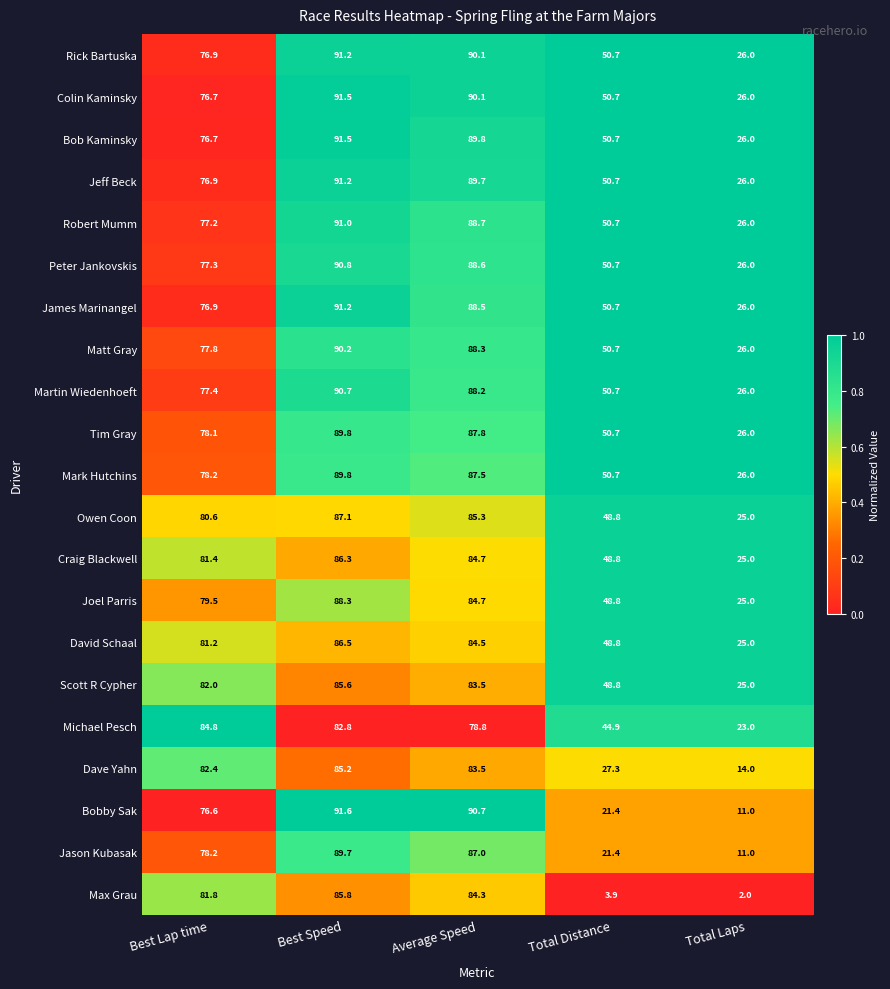

What is the difference between the second highest and minimum values in the Owen Coon series?

60.3